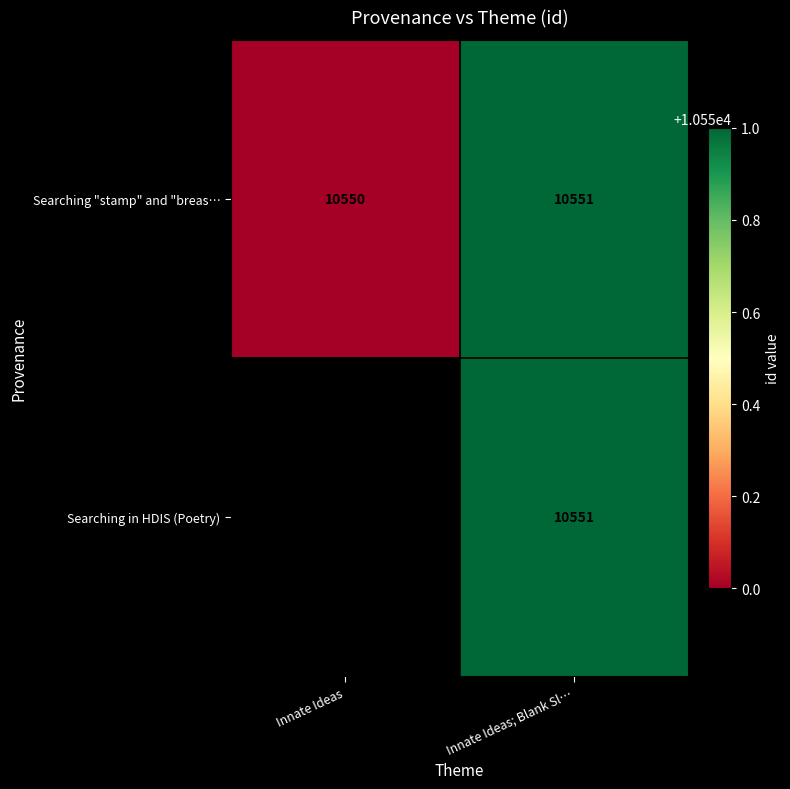

How many data points does each series have?

2